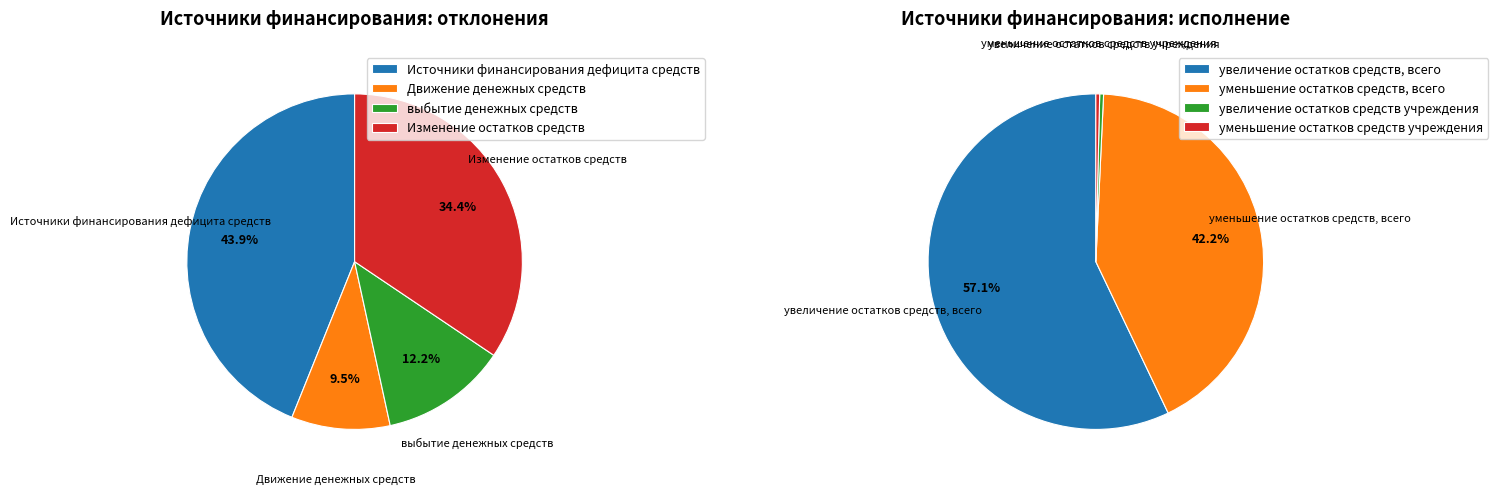

Rank the categories by value from lowest to highest.

увеличение остатков средств учреждения, уменьшение остатков средств учреждения, Движение денежных средств, выбытие денежных средств, Изменение остатков средств, Источники финансирования дефицита средств, уменьшение остатков средств, всего, увеличение остатков средств, всего